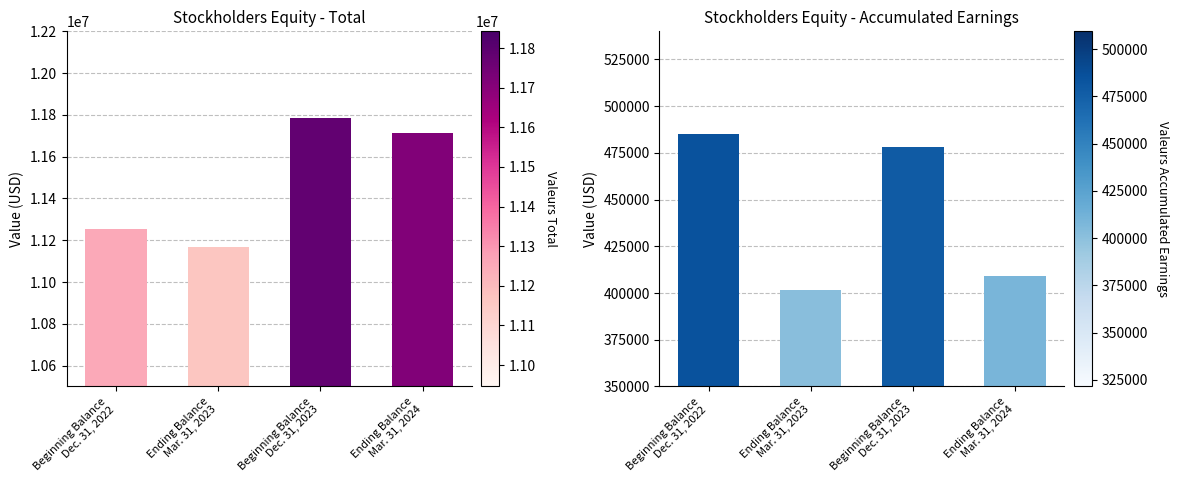

What is the sum of the Accumulated Earnings values at Beginning Balance
Dec. 31, 2022 and Ending Balance
Mar. 31, 2024?

894592